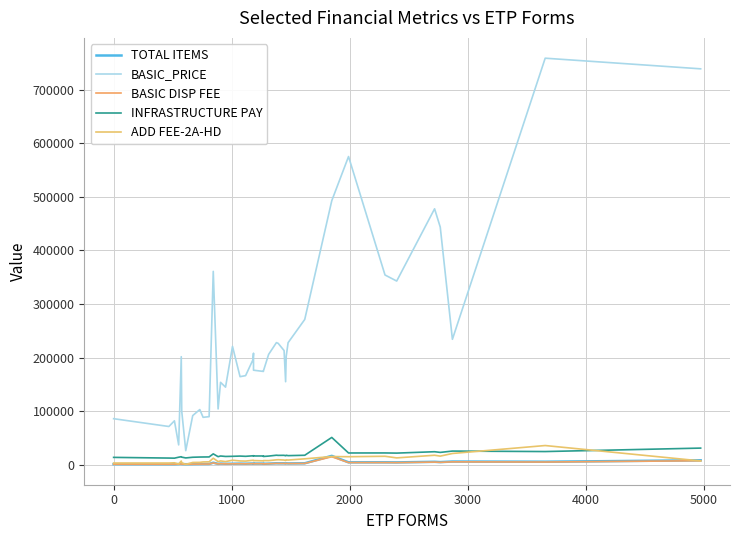

Which series has the largest range (max minus min)?

BASIC_PRICE